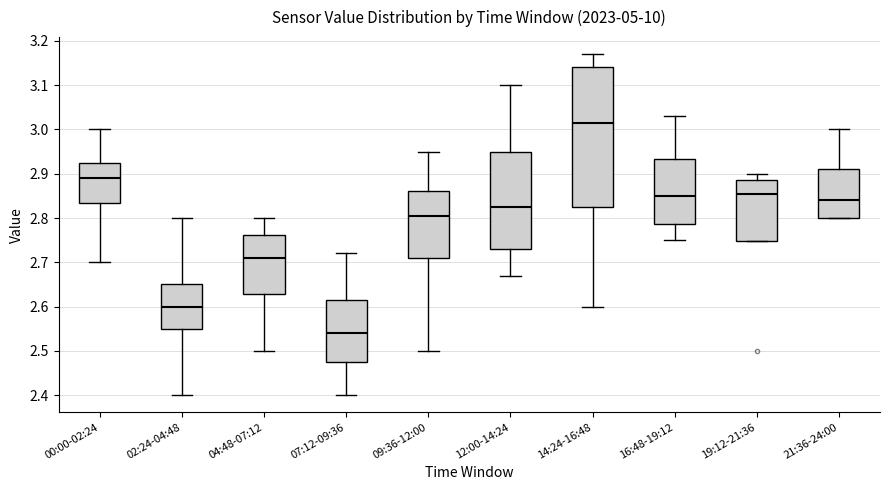

Where is the lower edge of the box for 12:00-14:24 on the y-axis? The values are not printed on the chart, so give them approximately, as read against the axis.

2.73